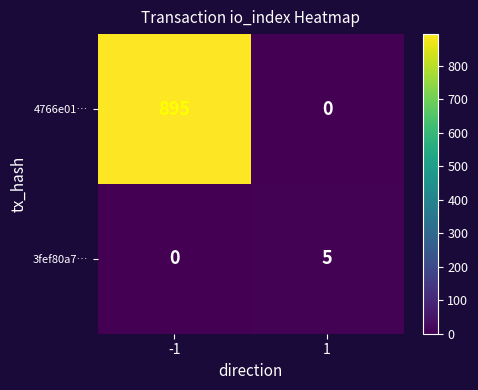

Rank the series by their maximum value, from highest to lowest.

4766e01…, 3fef80a7…